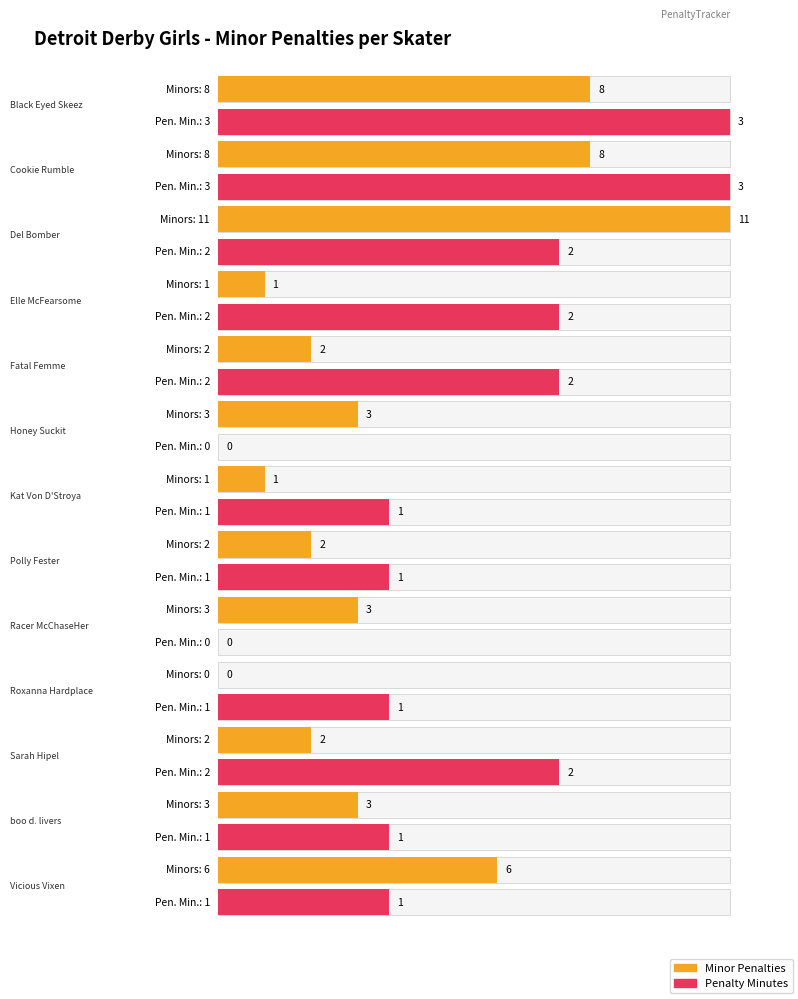

How many categories are shown in the chart?

13